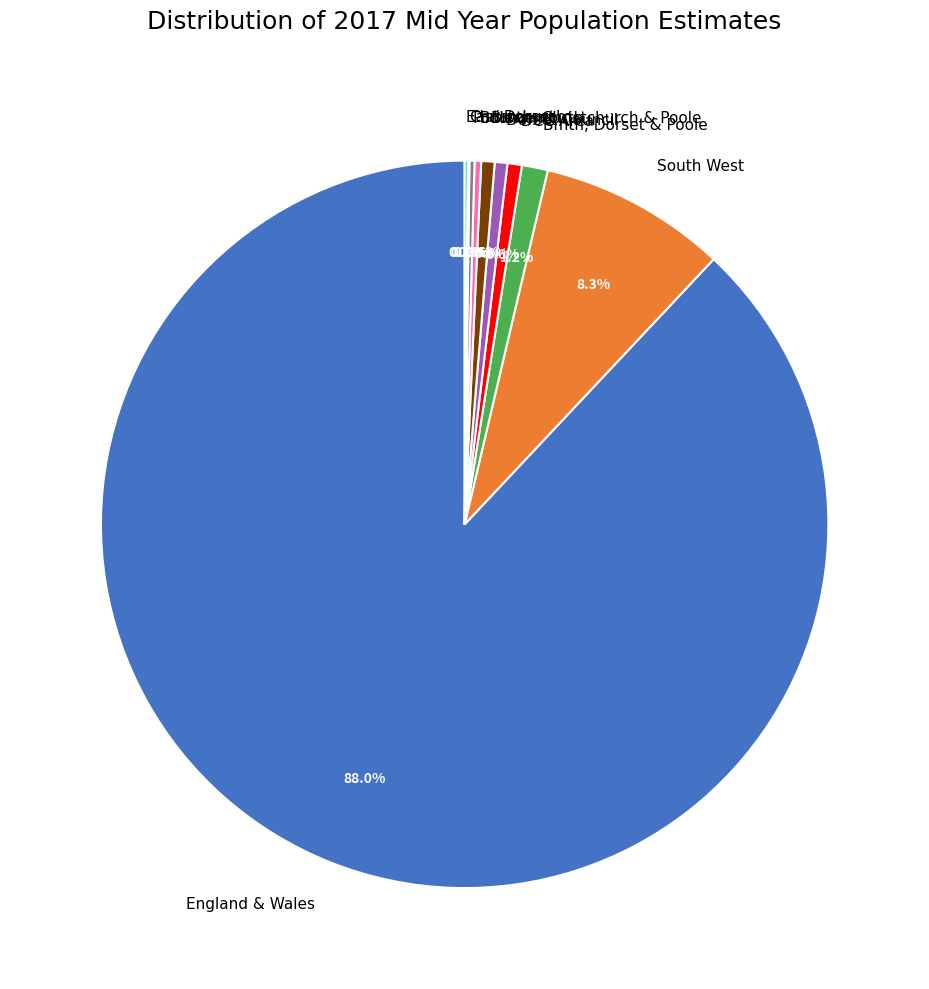

What percentage is the South West slice, to the nearest percent?

8%